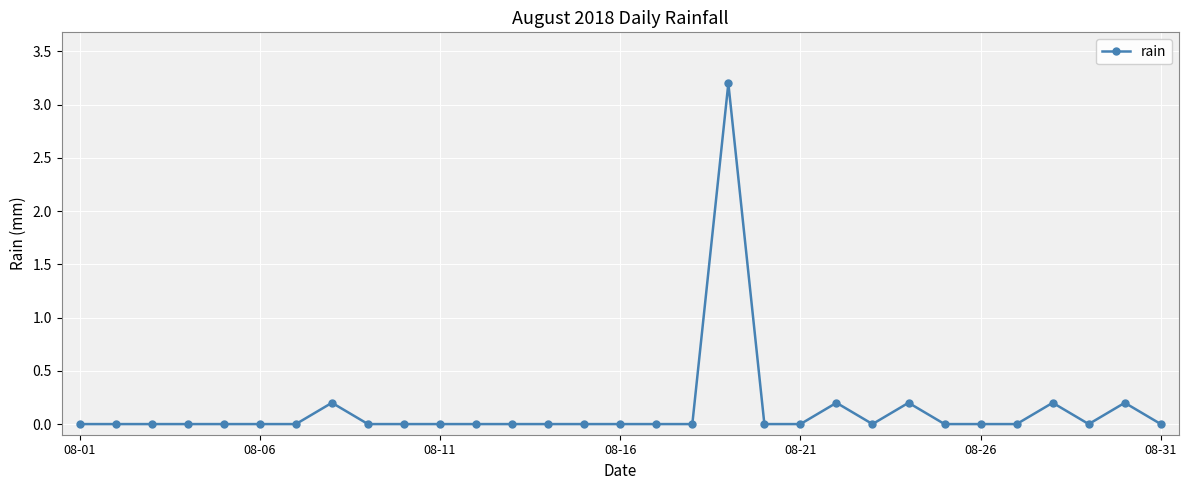

What is the sum of all values?

4.2